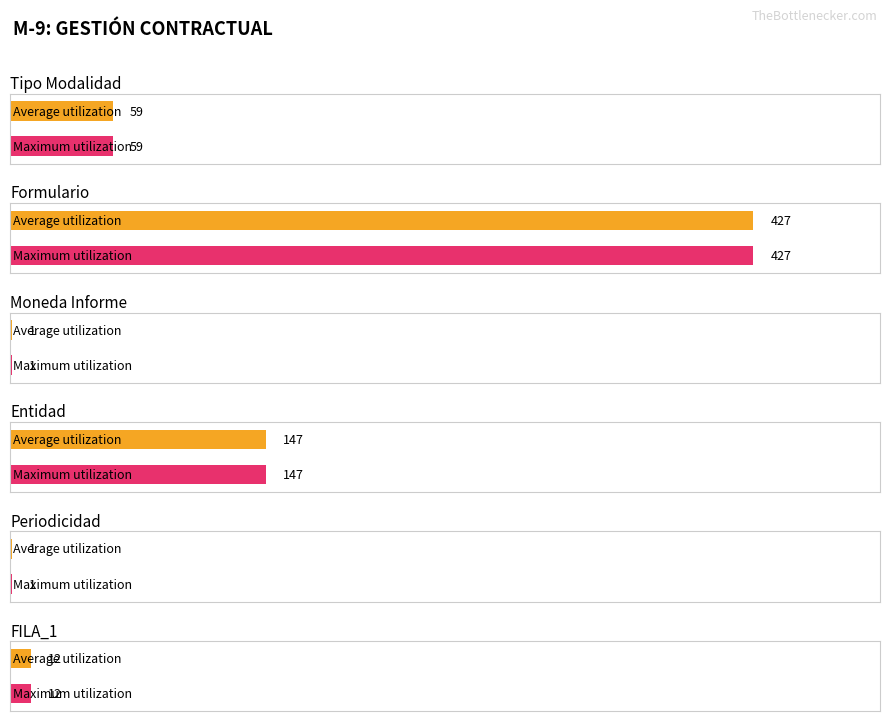

At which label does Average utilization reach its minimum?

Moneda Informe